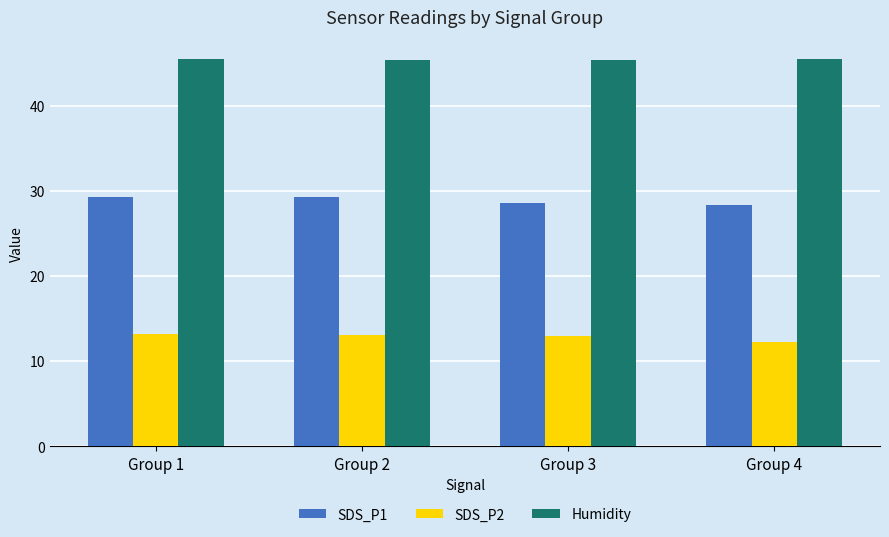

What is the lowest value of the SDS_P2 series?

12.3